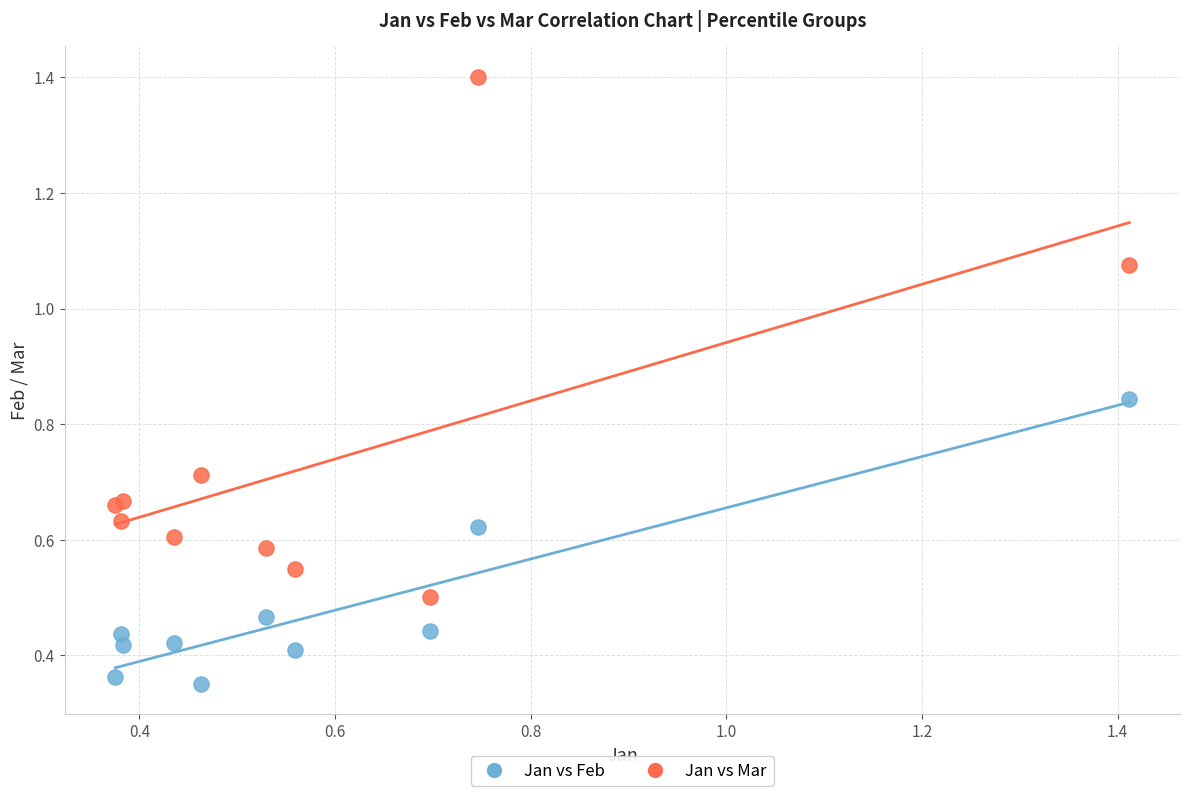

What are all the series names shown in the legend?

Jan vs Feb, Jan vs Mar